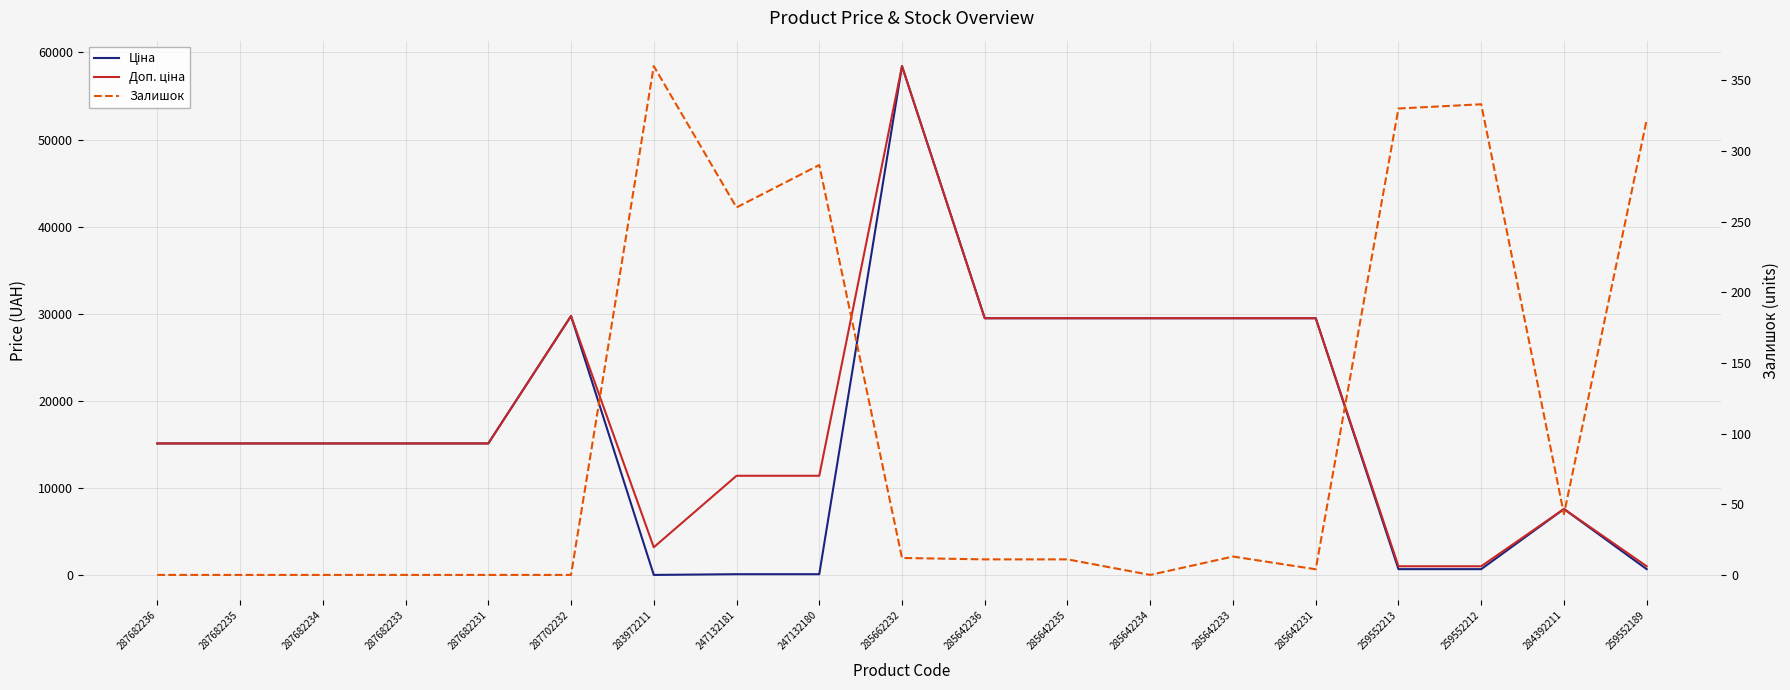

True or false: Залишок has more than 2 interior local peaks.

True